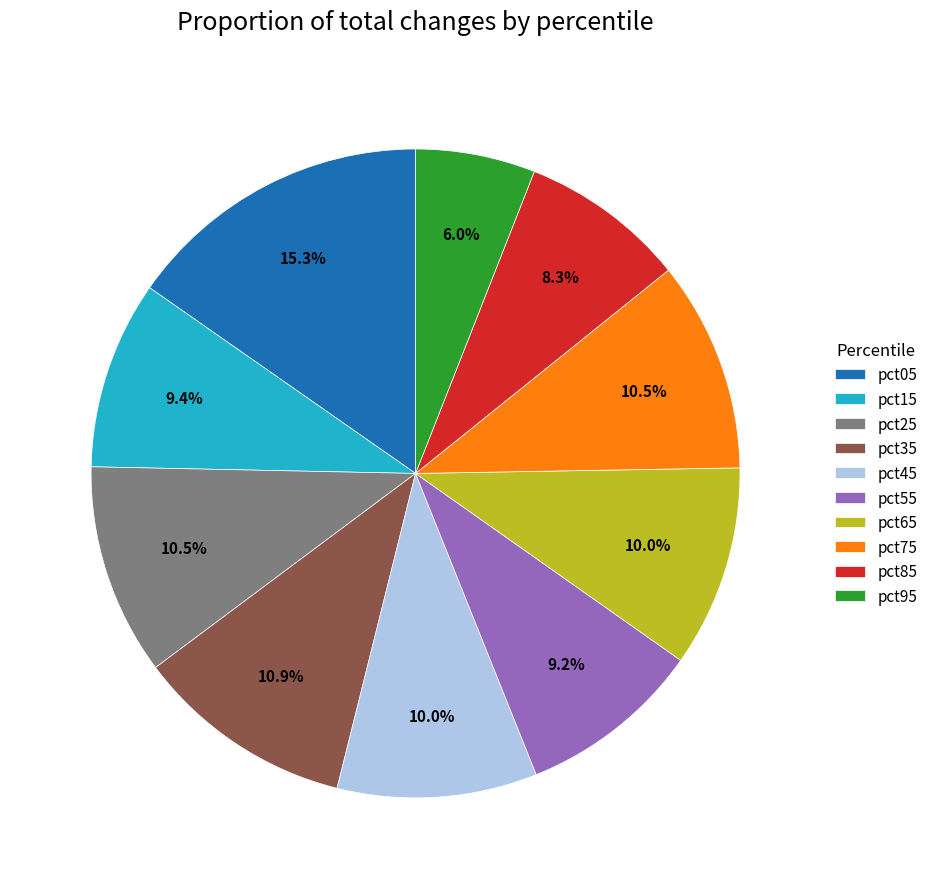

To the nearest percent, what is the average slice percentage?

10%